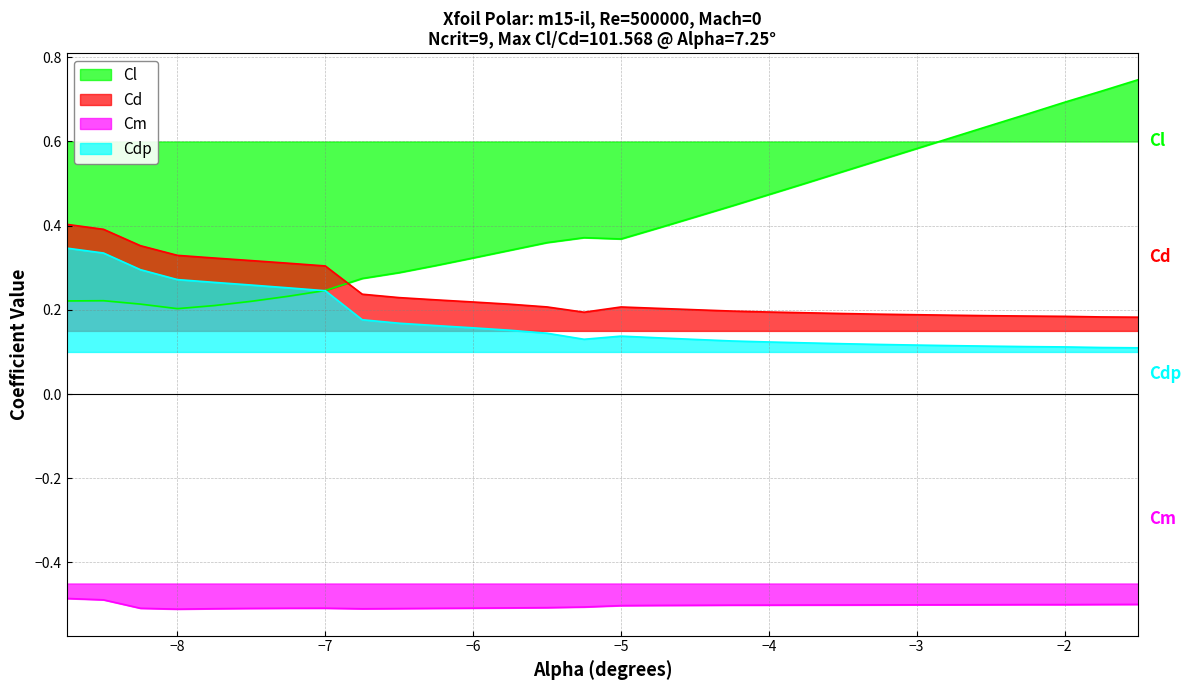

Where is the first local minimum for Cm?

-8.0